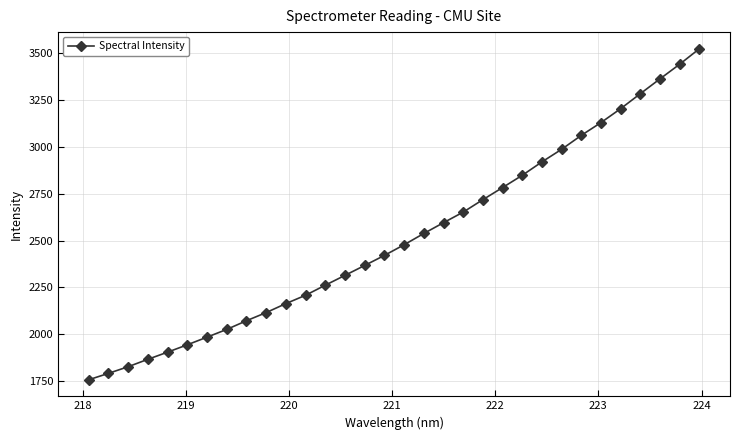

What is the average value?

2517.1